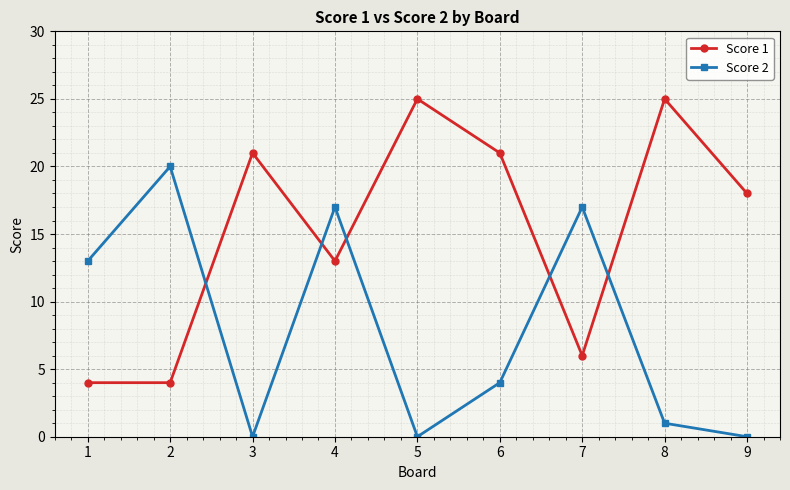

Rank the series at 4 from highest to lowest value.

Score 2, Score 1